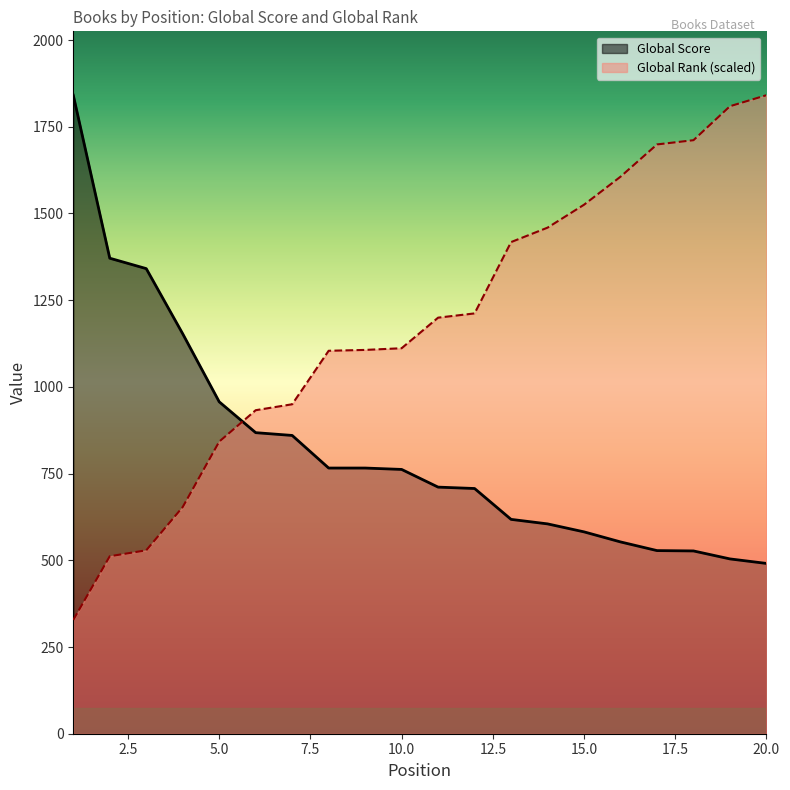

Reading left to right, extract all data points from this chart.

Global Score: 1=1841.0	2=1371.0	3=1341.0	4=1153.0	5=957.0	6=868.0	7=860.0	8=766.0	9=766.0	10=762.0	11=711.0	12=707.0	13=618.0	14=605.0	15=582.0	16=553.0	17=528.0	18=527.0	19=504.0	20=491.0
Global Rank: 1=328.1	2=511.7	3=528.8	4=653.7	5=842.2	6=932.7	7=949.9	8=1104.1	9=1106.6	10=1111.5	11=1199.6	12=1211.8	13=1417.5	14=1459.1	15=1525.2	16=1606.0	17=1699.0	18=1711.2	19=1809.2	20=1841.0